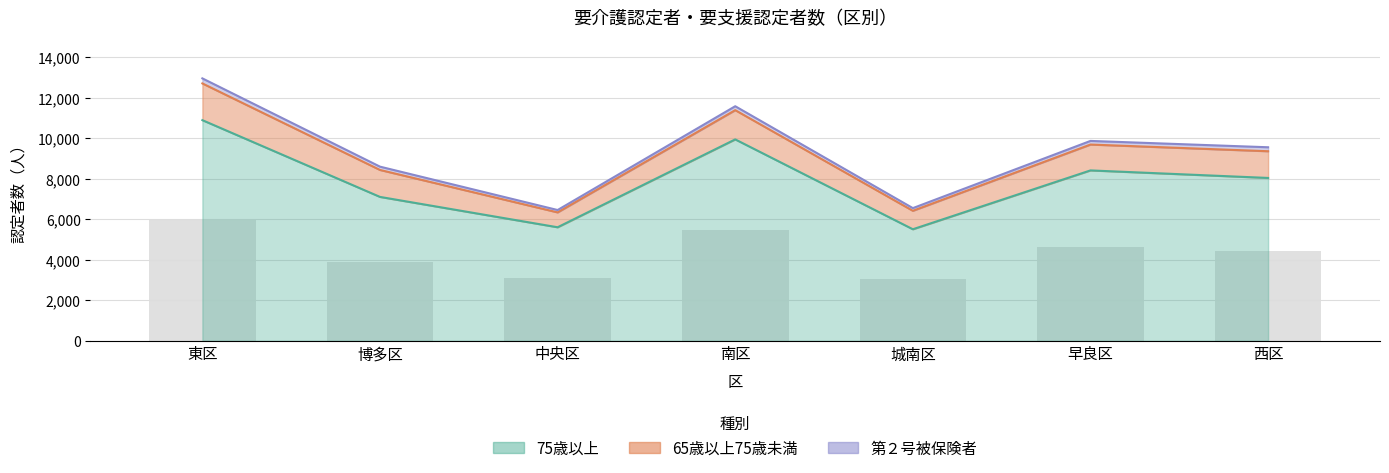

List the labels in order of 計 value, largest first.

東区, 南区, 早良区, 西区, 博多区, 城南区, 中央区